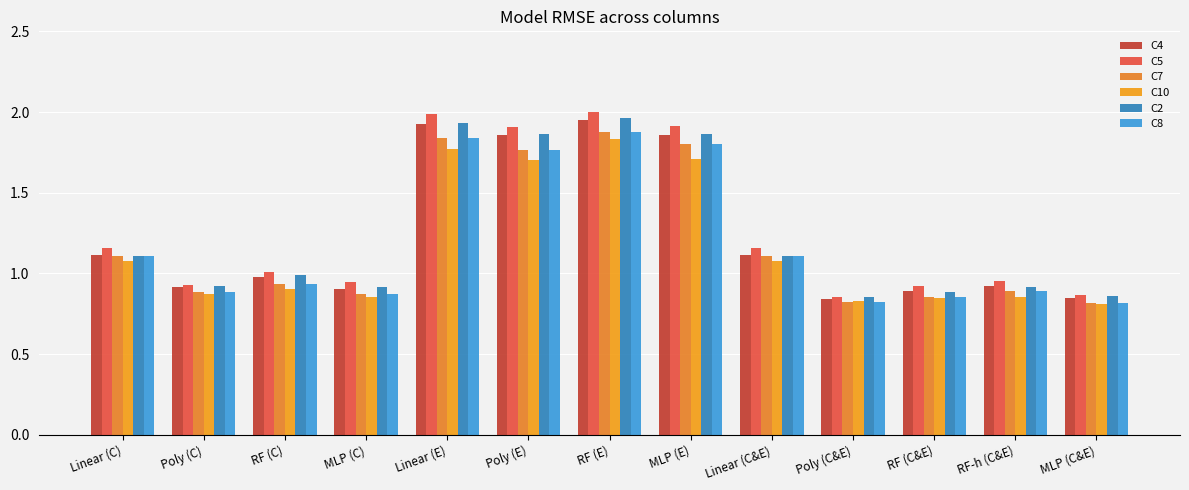

How many bars are there in each group?

6